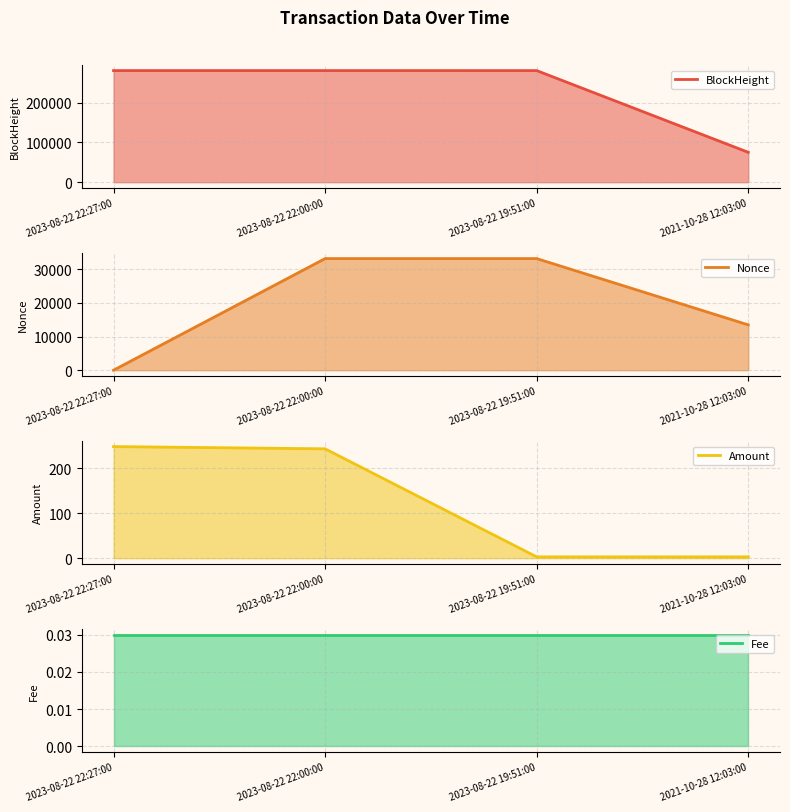

Which category has the highest value across all series?

2023-08-22 22:27:00